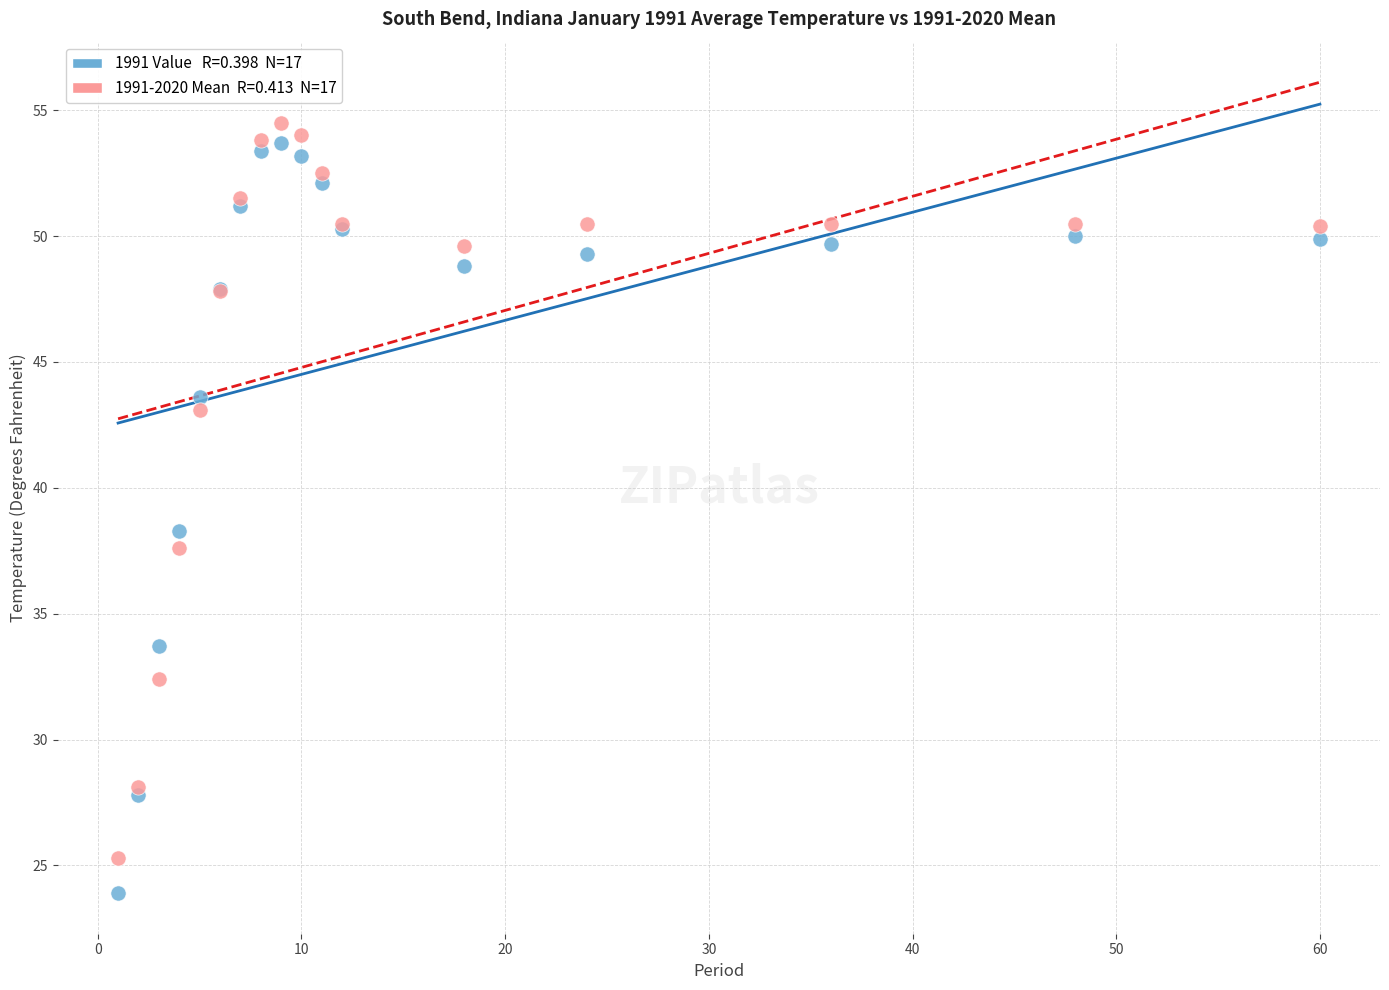

Across all series, what Y value is closest to 39?

38.3